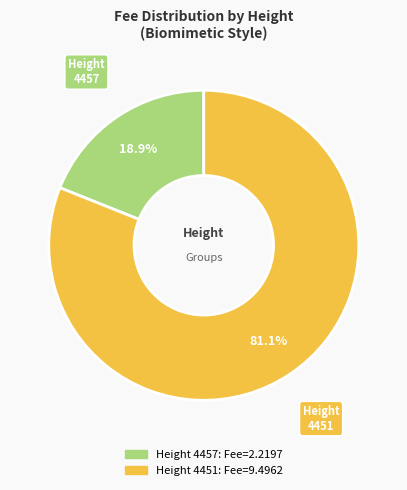

Does any single category account for the majority?

Yes